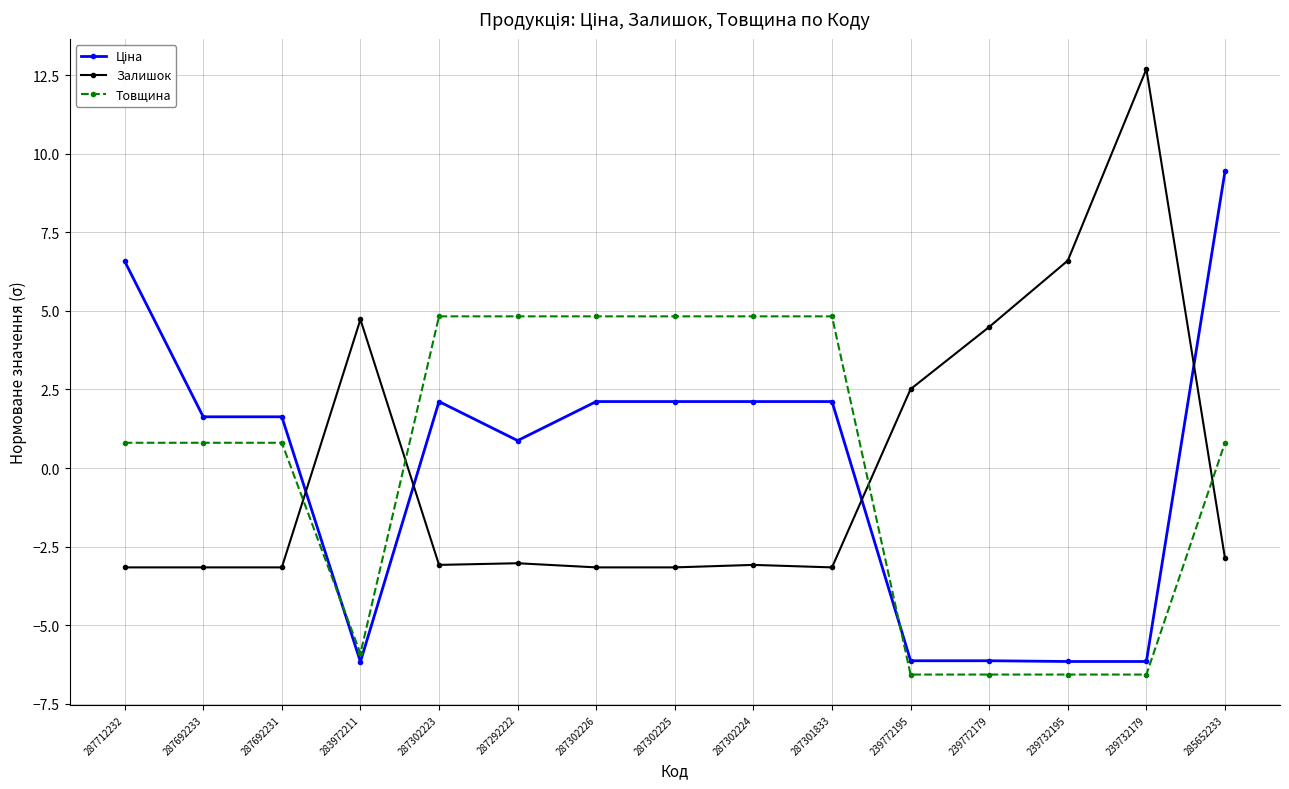

Count the number of categories in the chart.

15